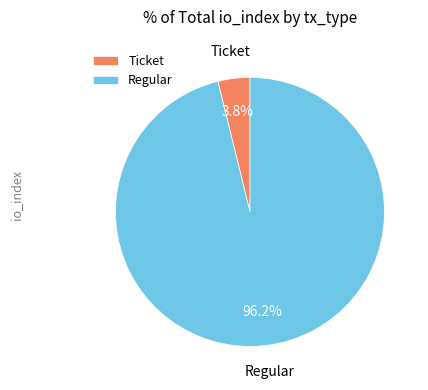

Count the number of slices in the pie.

2